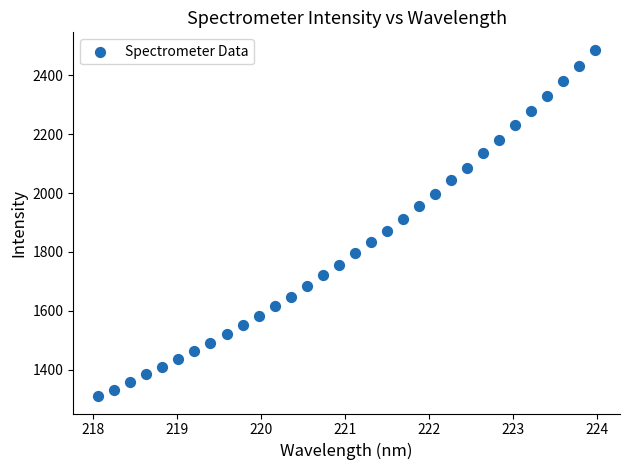

What is the range of X values (max minus min)?

5.9